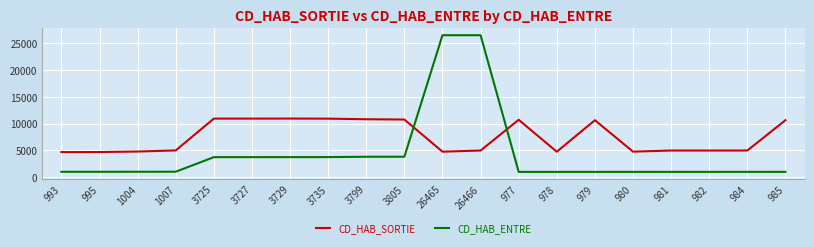

The CD_HAB_SORTIE series shows 14868 at 3727. True or false?

False